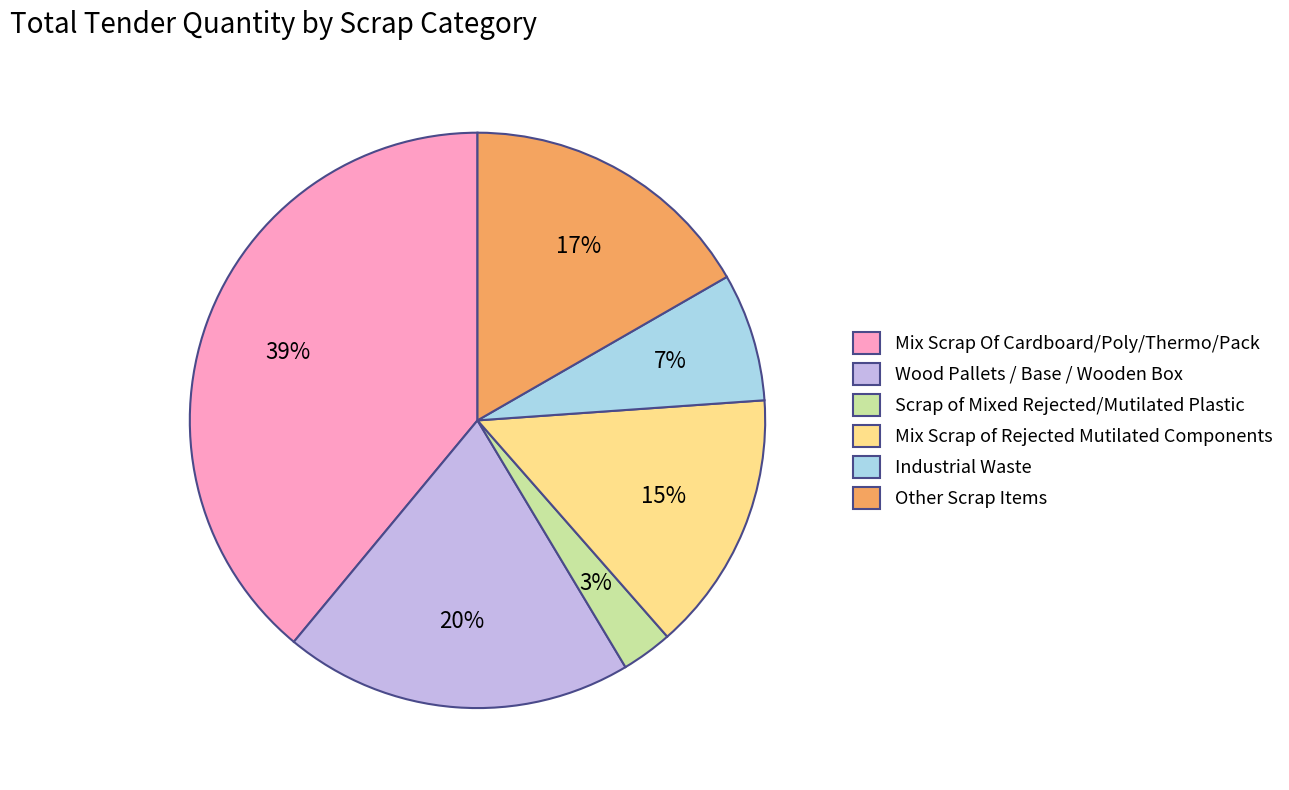

Which slice is the smallest?

Scrap of Mixed Rejected/Mutilated Plastic